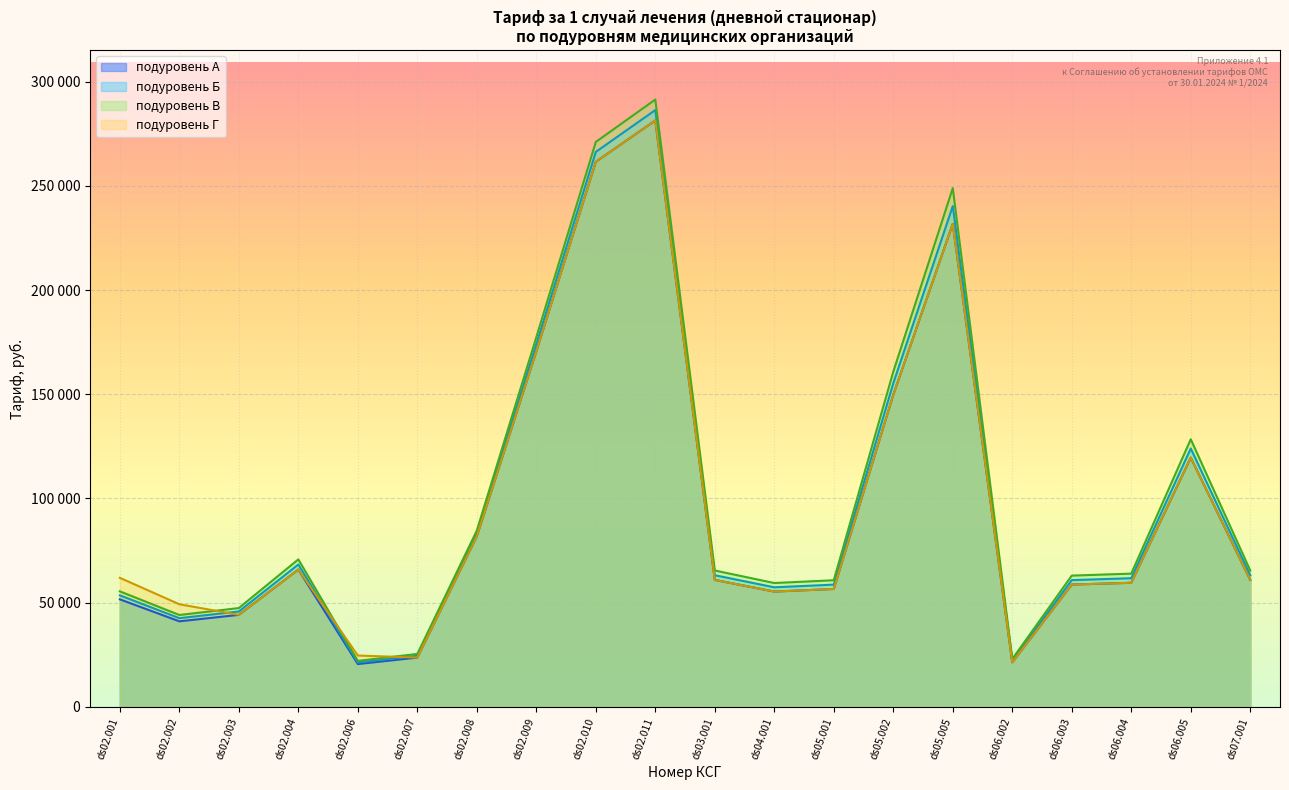

What is the lowest value of the подуровень Г series?

21347.1